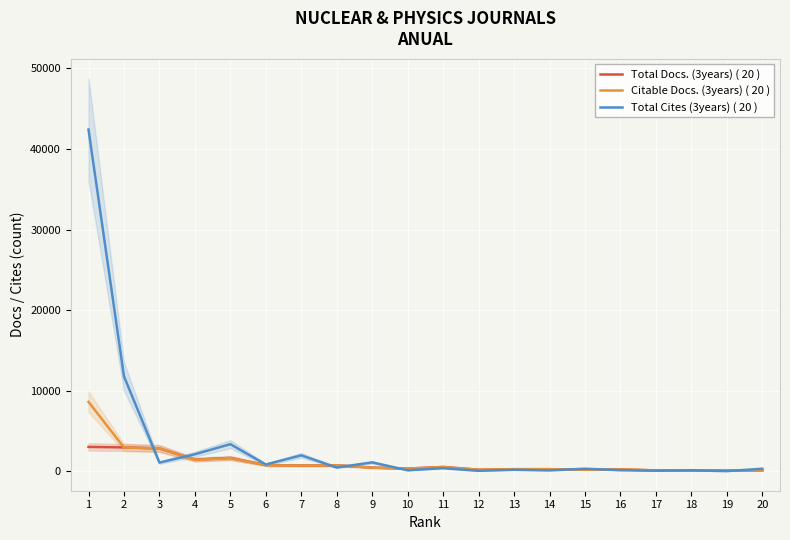

Which category has the lowest value in the Total Cites (3years) ( 20 ) series?

19